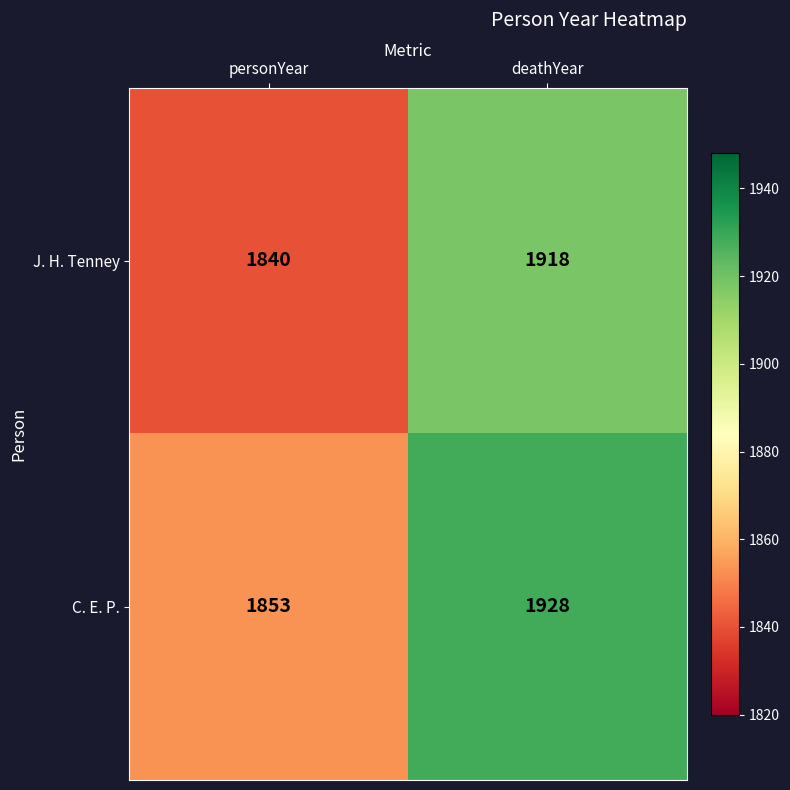

Is it true that C. E. P. equals 800 at personYear?

False